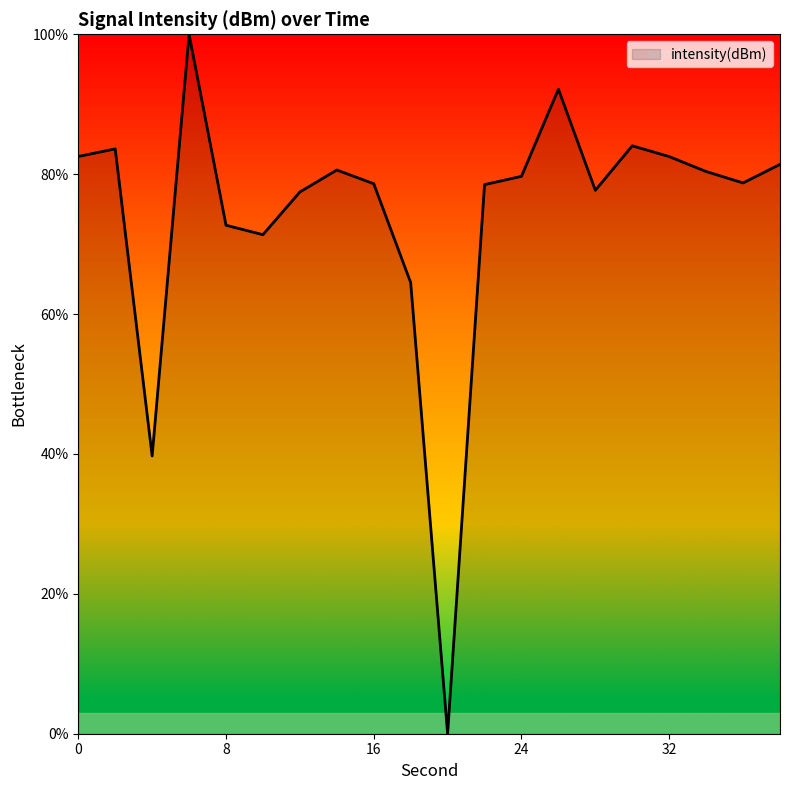

What is the difference between the maximum and minimum values?

100.0